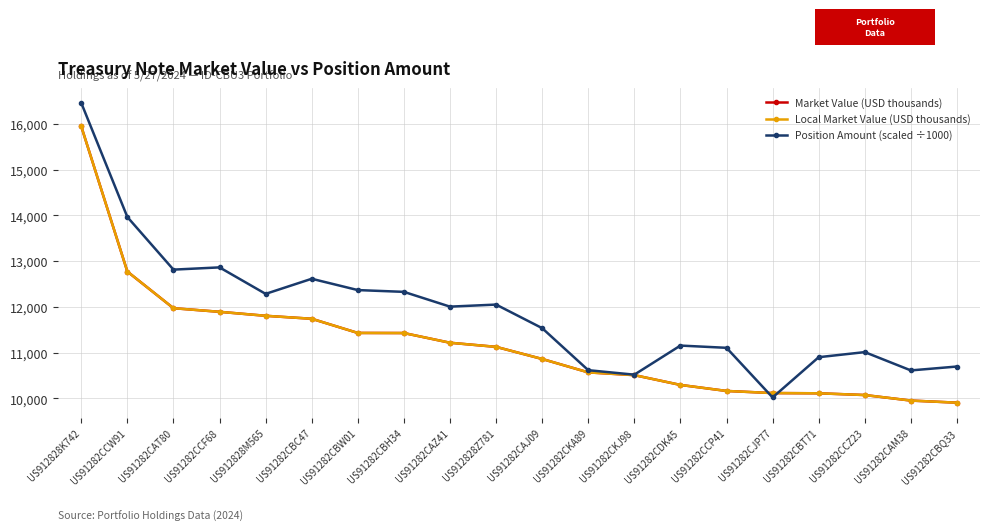

At which category is the sum across all series the highest?

US912828K742